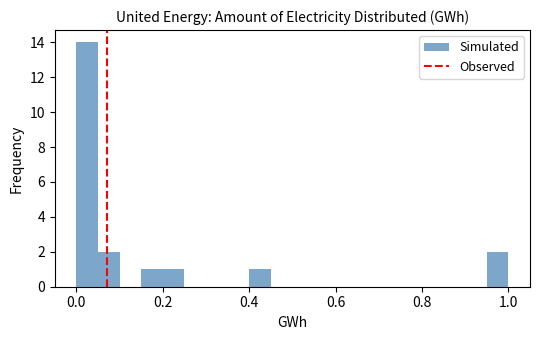

Read against the x-axis, roughly where is the centre of the tallest bar?

0.02